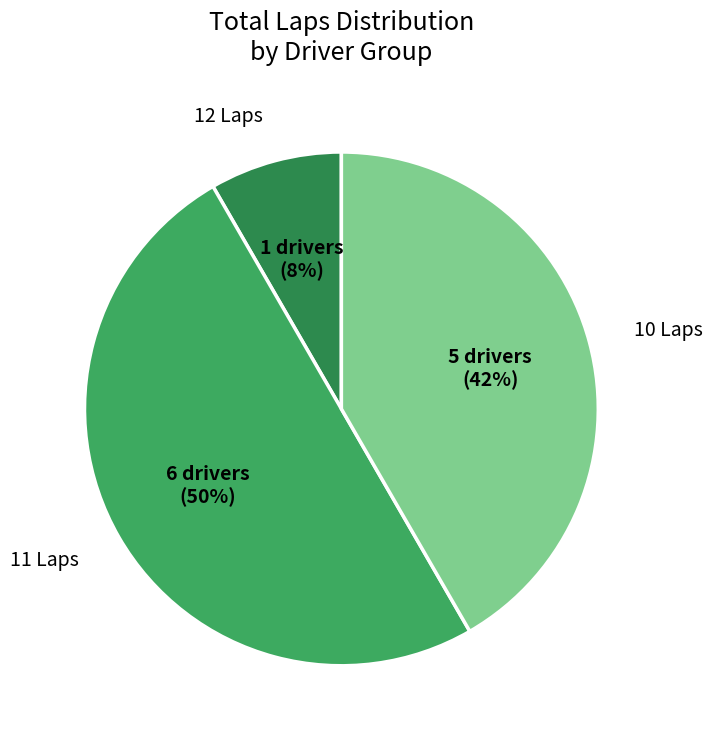

Is the sum of 12 Laps and 11 Laps greater than half?

Yes